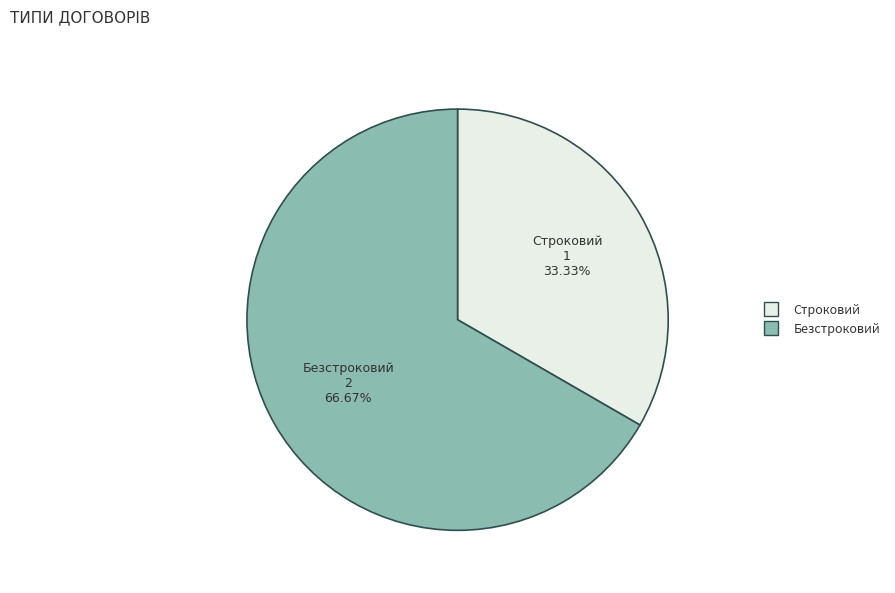

Count the number of slices in the pie.

2